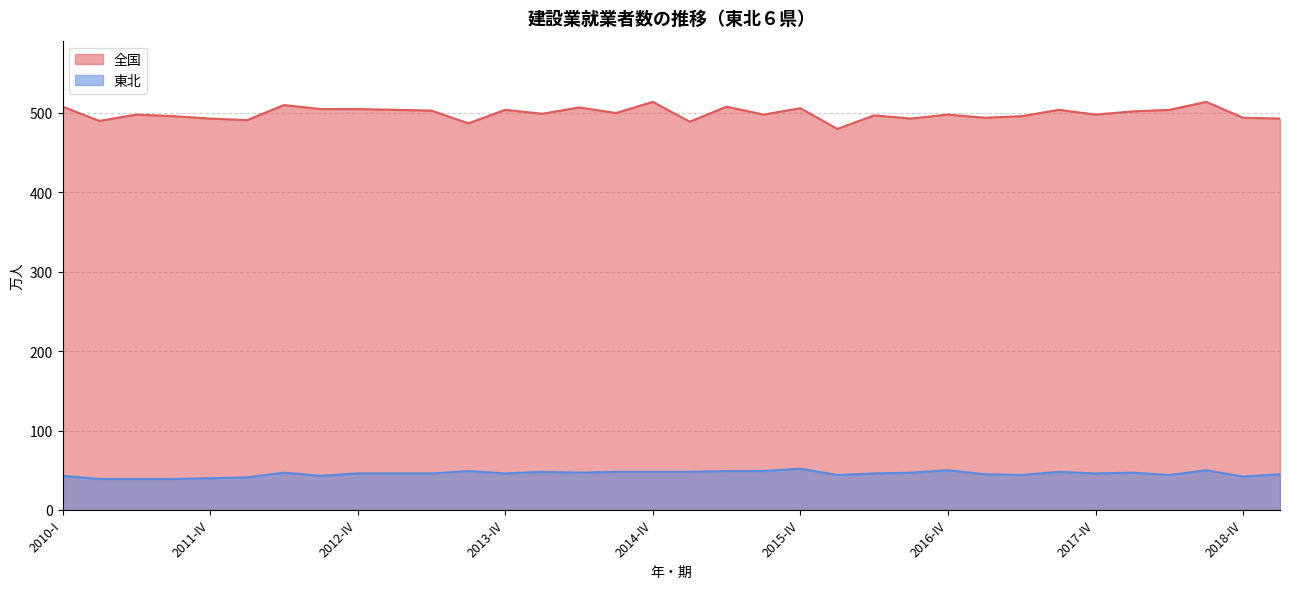

Rank the series by their maximum value, from highest to lowest.

全国, 東北